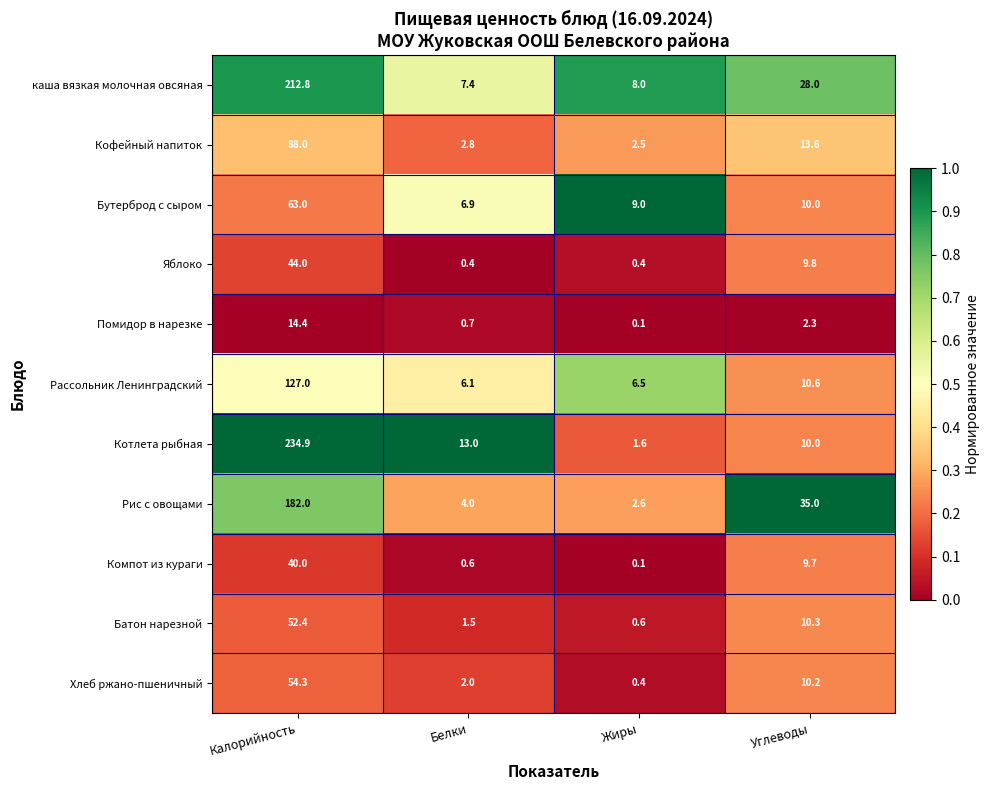

At how many categories does at least one series exceed 0?

4